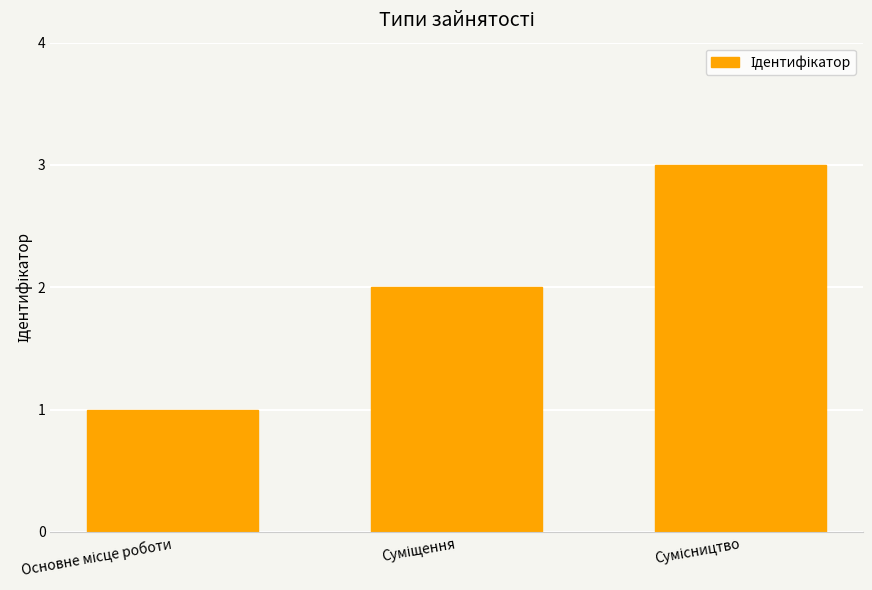

What is the difference between the maximum and minimum values?

2